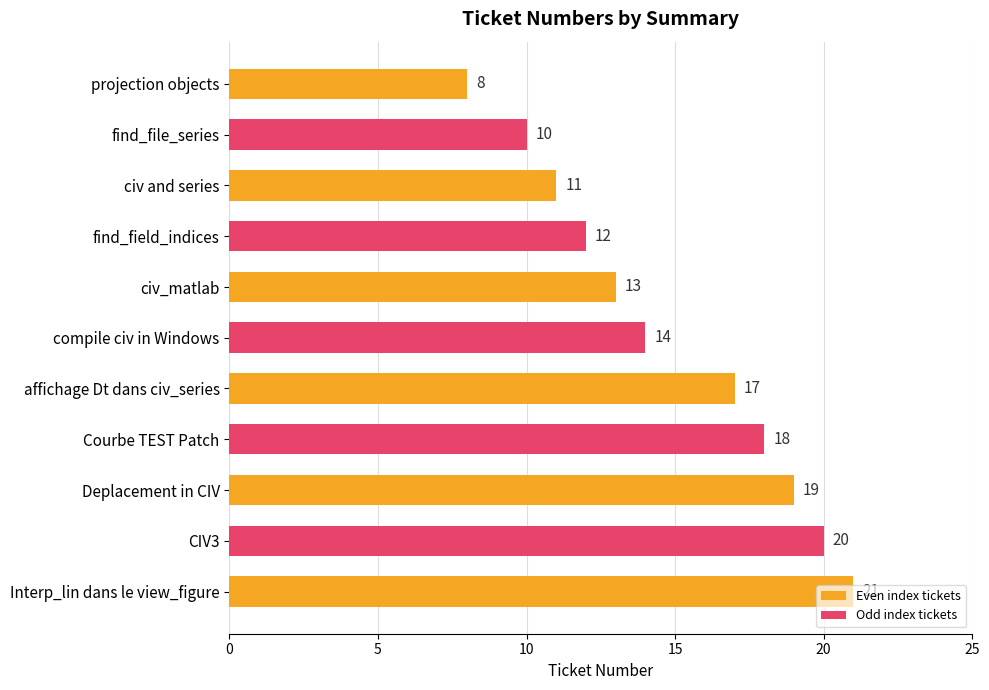

What is the change in value from find_file_series to civ_matlab?

+3